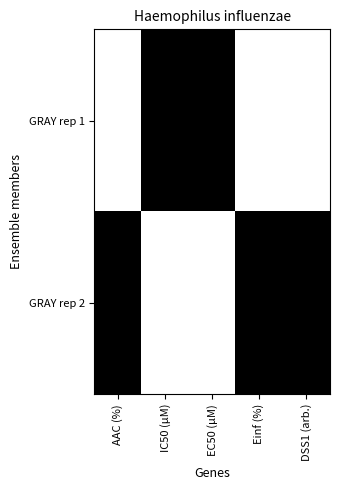

Reading left to right, list all the values displayed in this chart.

GRAY rep 1: AAC (%)=0	IC50 (µM)=1	EC50 (µM)=1	Einf (%)=0	DSS1 (arb.)=0
GRAY rep 2: AAC (%)=1	IC50 (µM)=0	EC50 (µM)=0	Einf (%)=1	DSS1 (arb.)=1